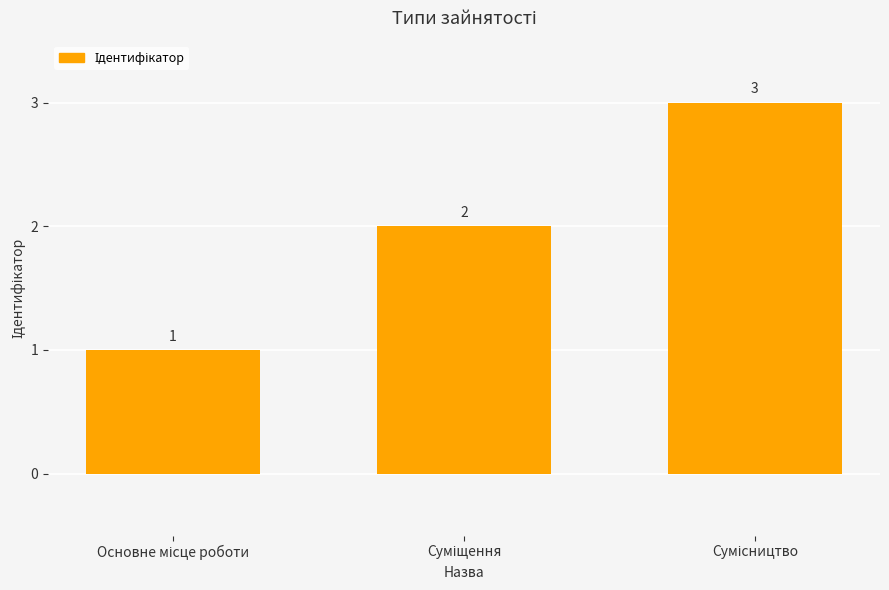

Count the number of data series in this chart.

1